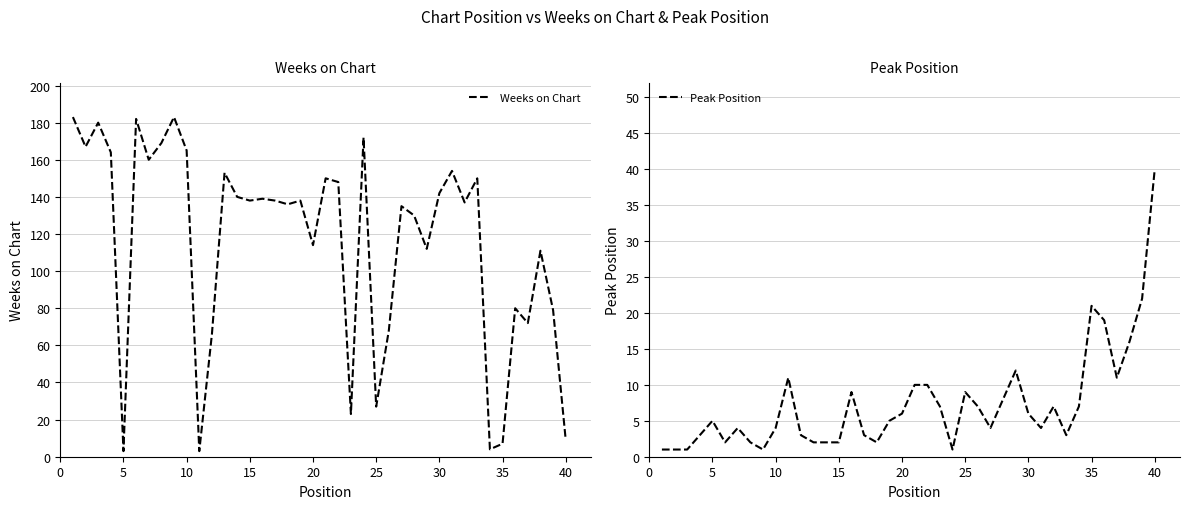

At which label does Peak Position reach its peak?

40